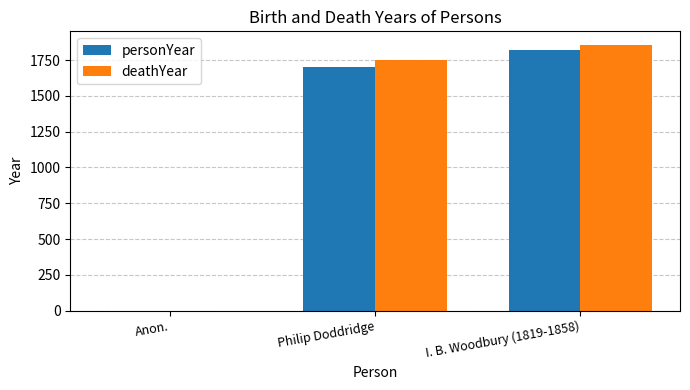

What is the sum of all personYear values?

3521